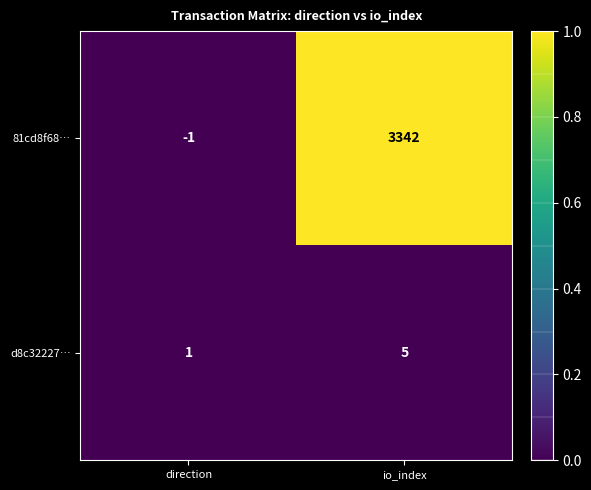

What is the difference between the 81cd8f68… values at io_index and direction?

3343